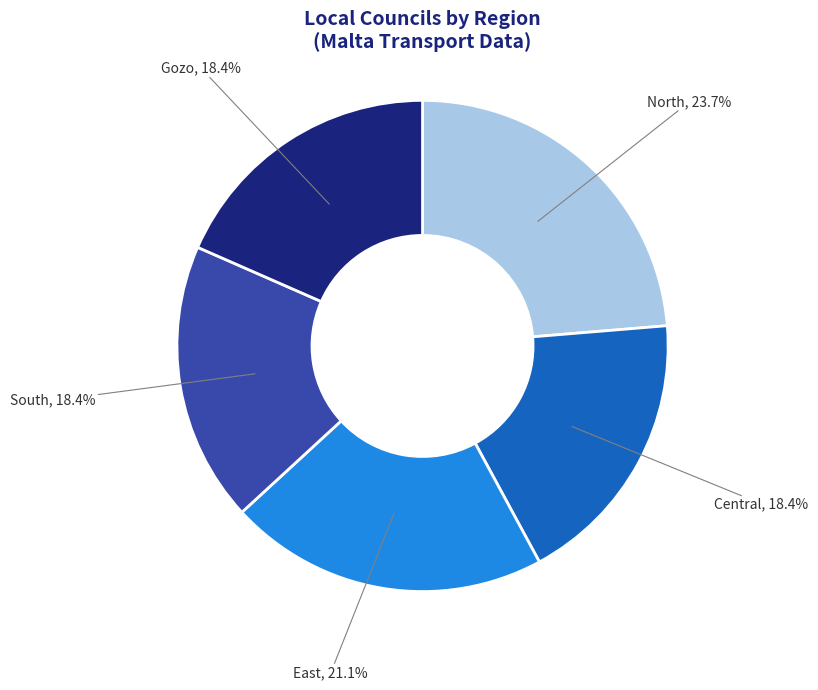

Approximately how many times larger is the value at Central compared to East?

0.9